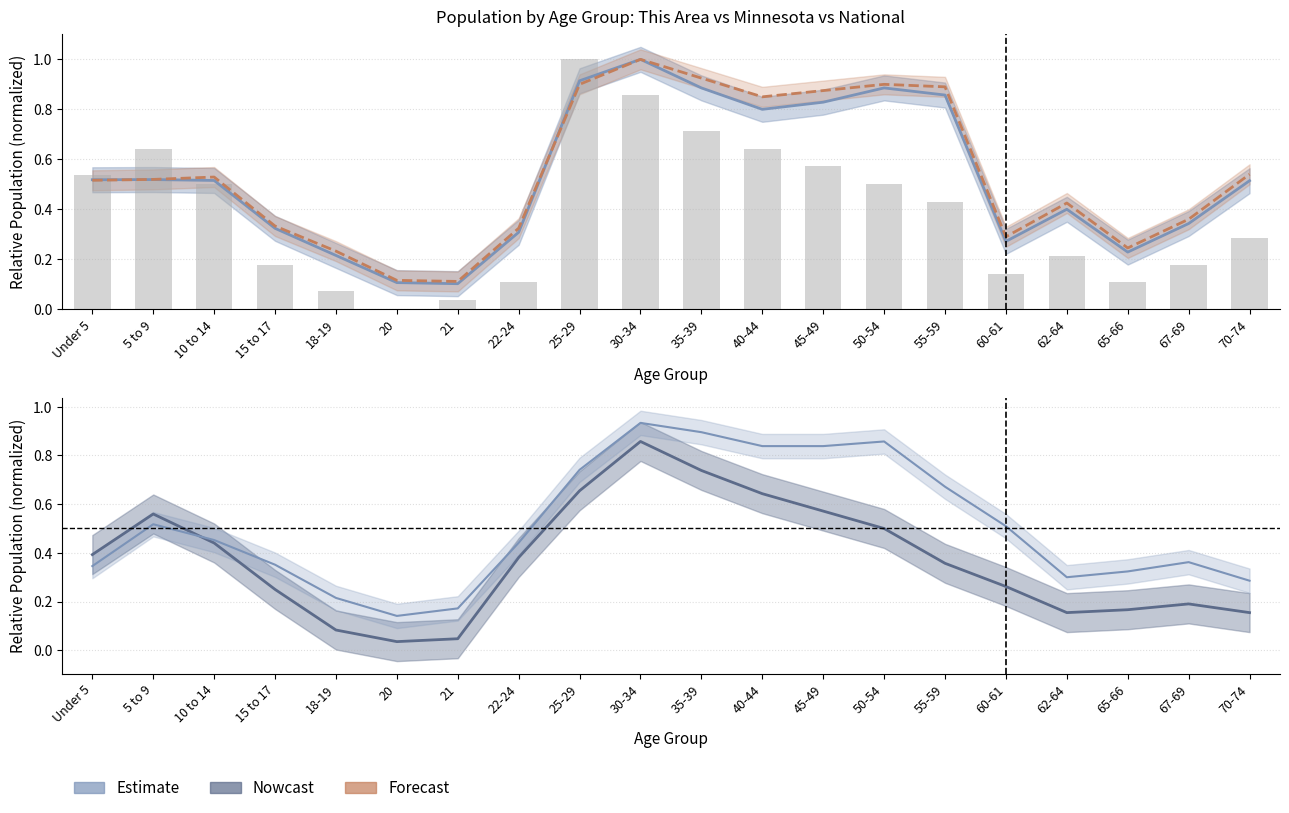

What is the value of the National bar at the 10th from the left?

1.0